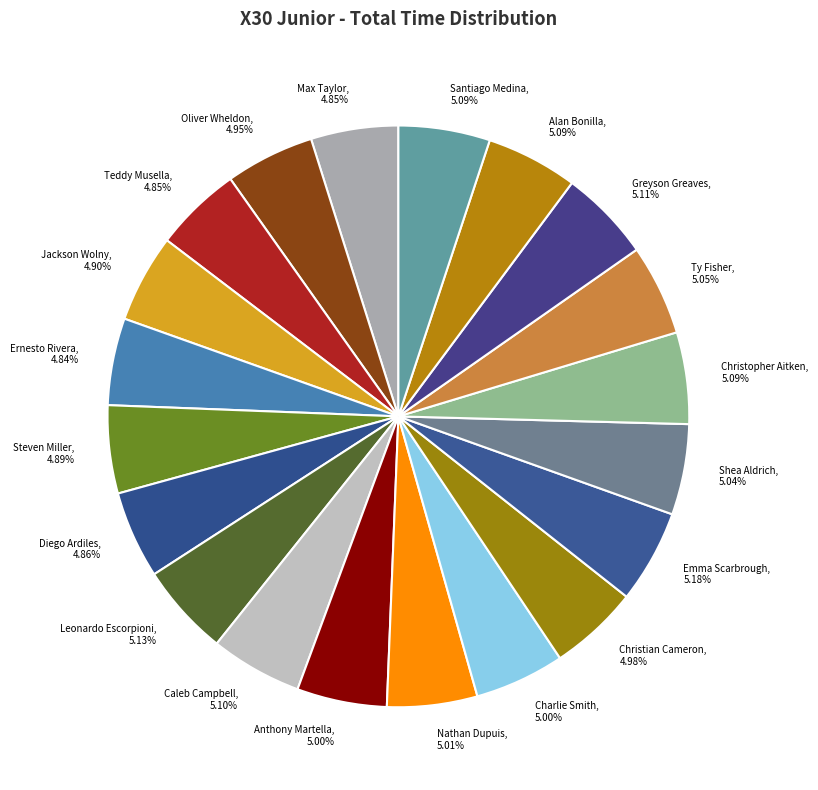

What portion of the pie excludes Alan Bonilla?

94.9%